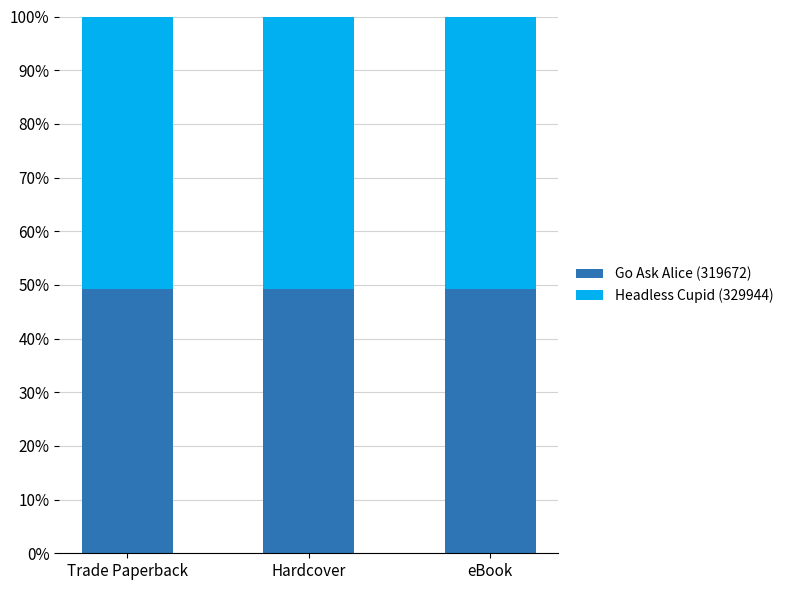

The Go Ask Alice (319672) series shows 0.5 at Trade Paperback. True or false?

True